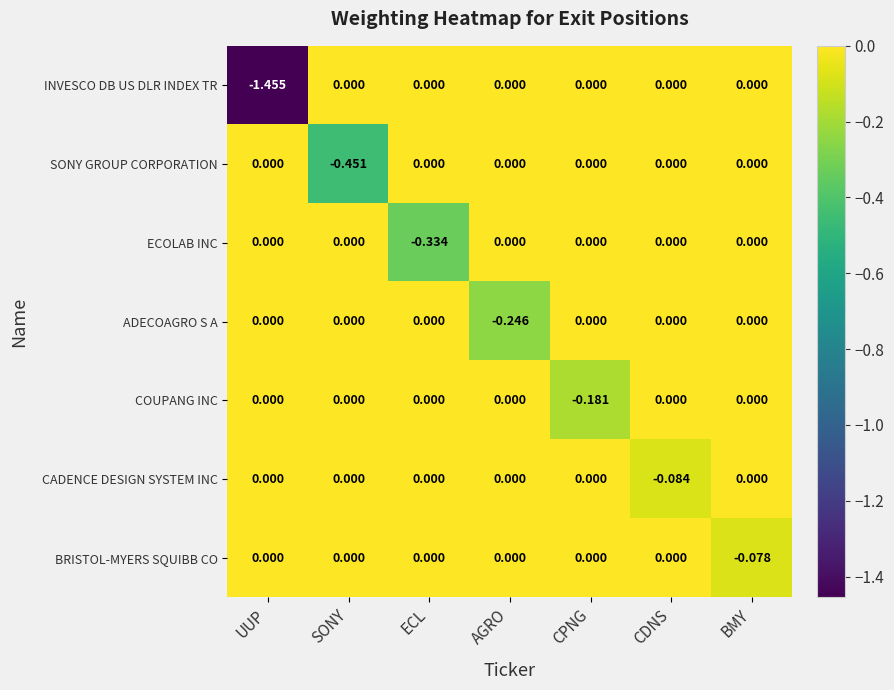

At which category is the sum across all series the highest?

BMY